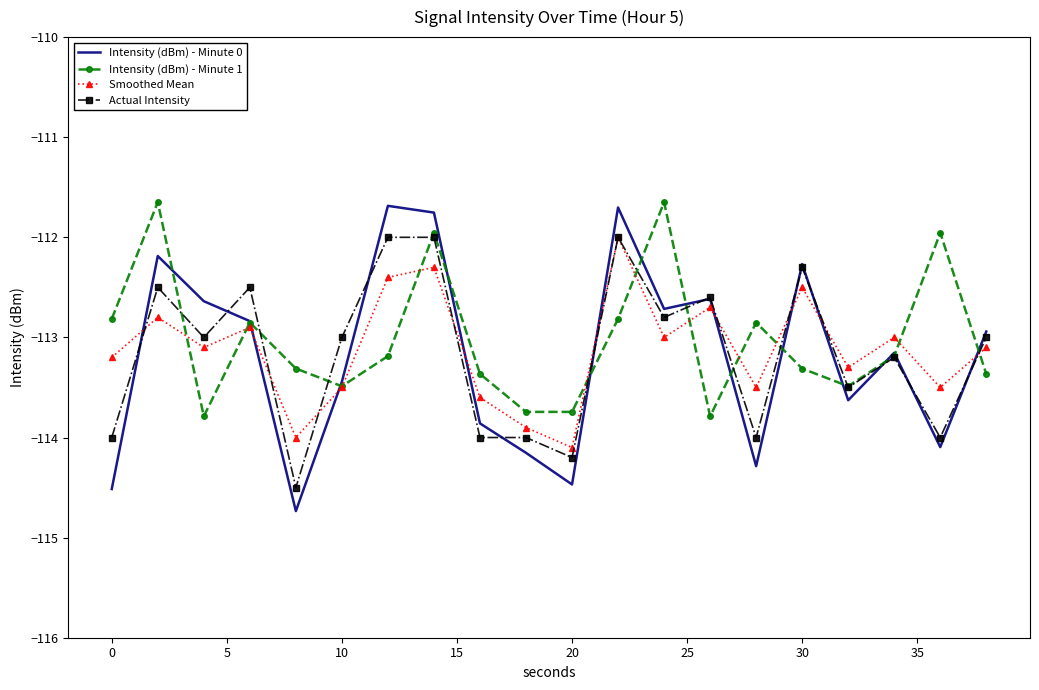

Which series has the largest range (max minus min)?

Intensity (dBm) - Minute 0